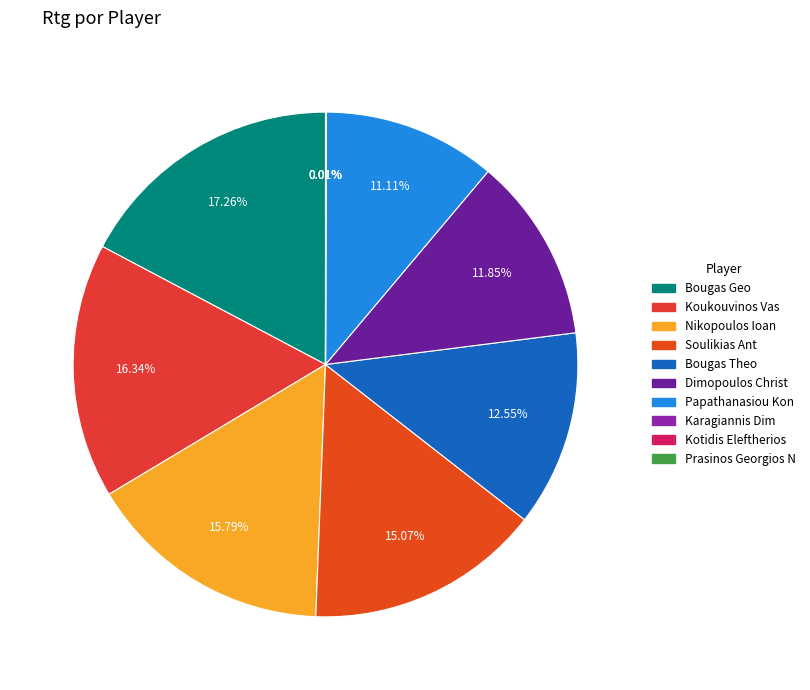

Is it true that Prasinos Georgios N is 1% of the pie?

False